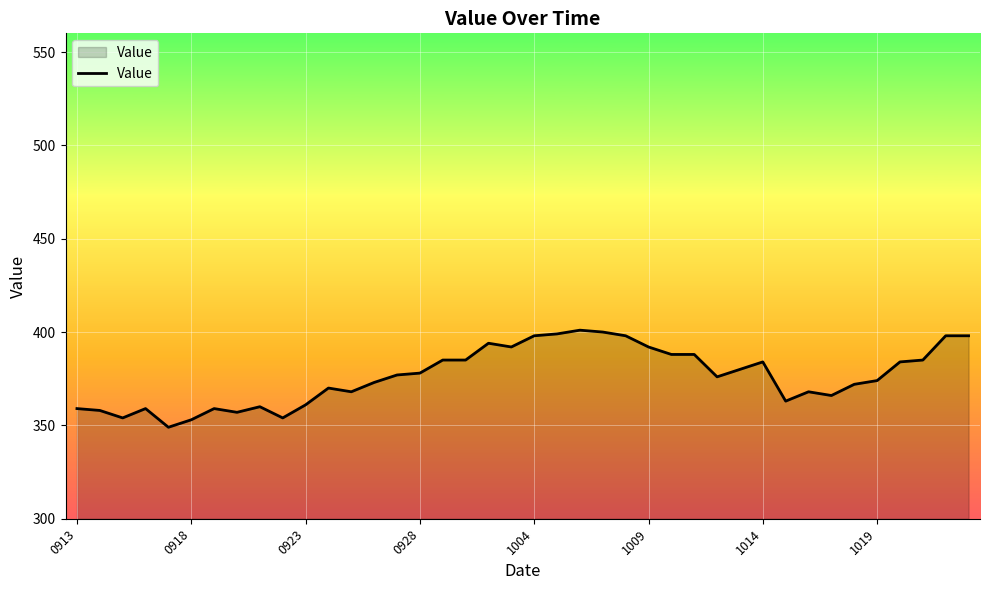

What is the difference between the maximum and minimum values?

52